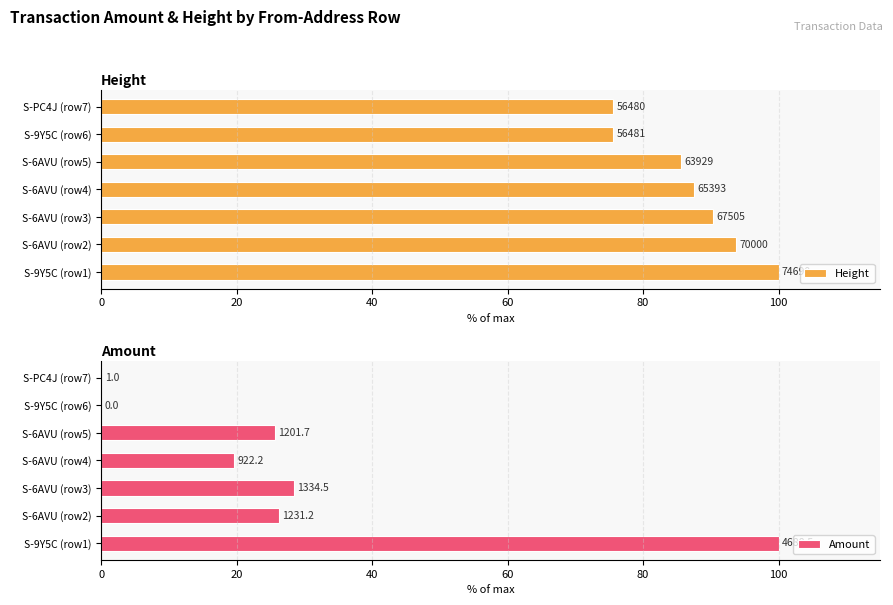

What is the value of the Height bar at the 3rd from the left?

90.4